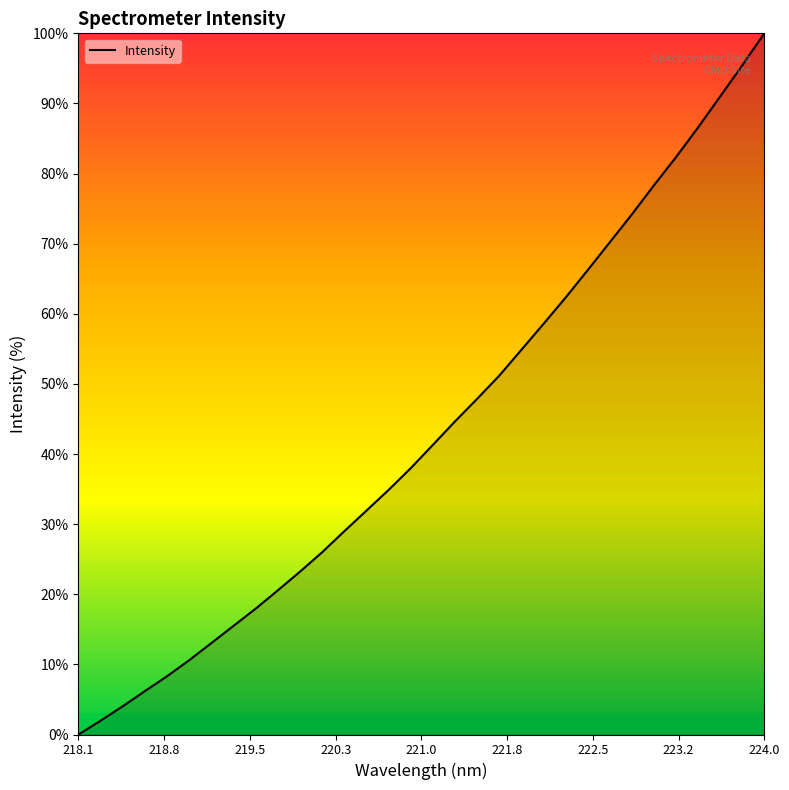

What is the greatest value displayed?

100.0